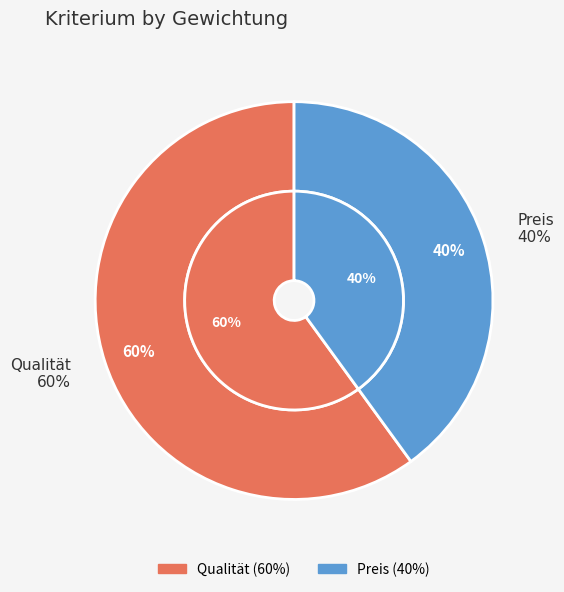

What is the change in value from Qualität to Preis?

-0.2